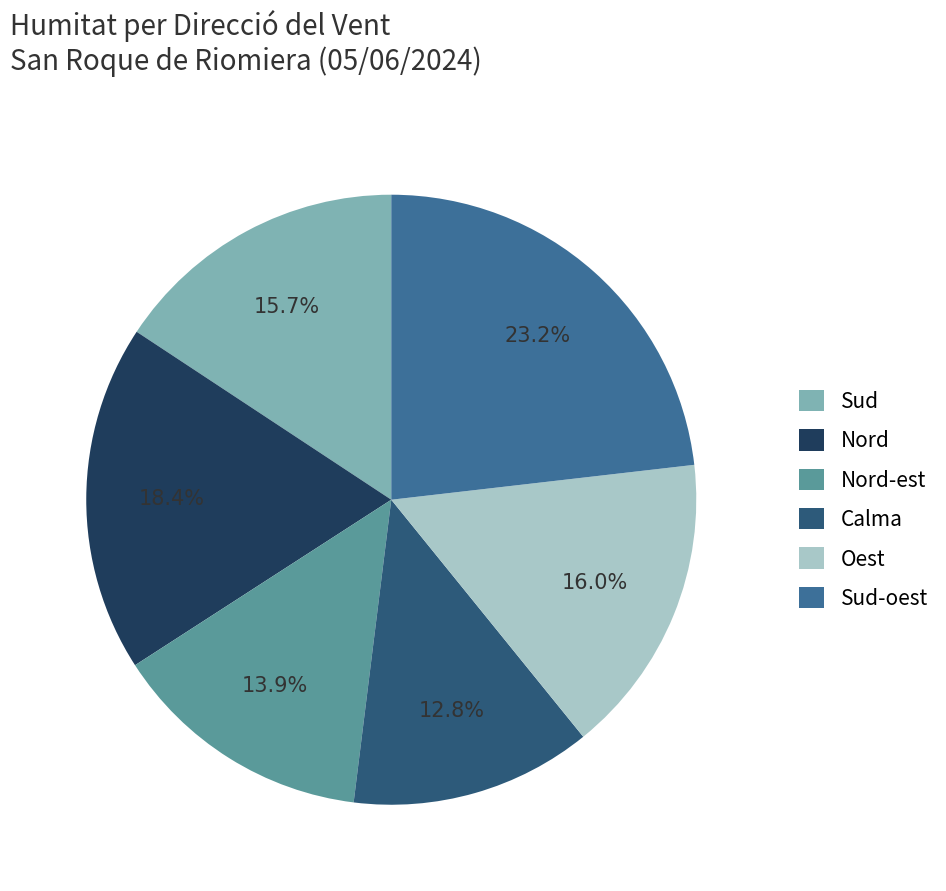

What percentage do Nord and Calma together represent?

31.2%